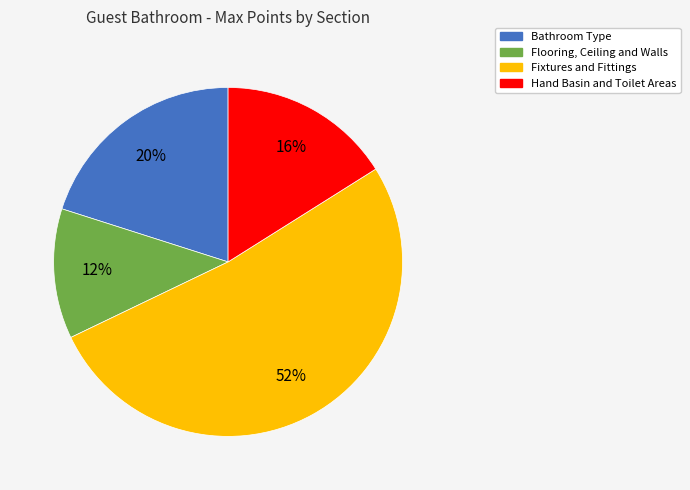

Count the number of slices in the pie.

4